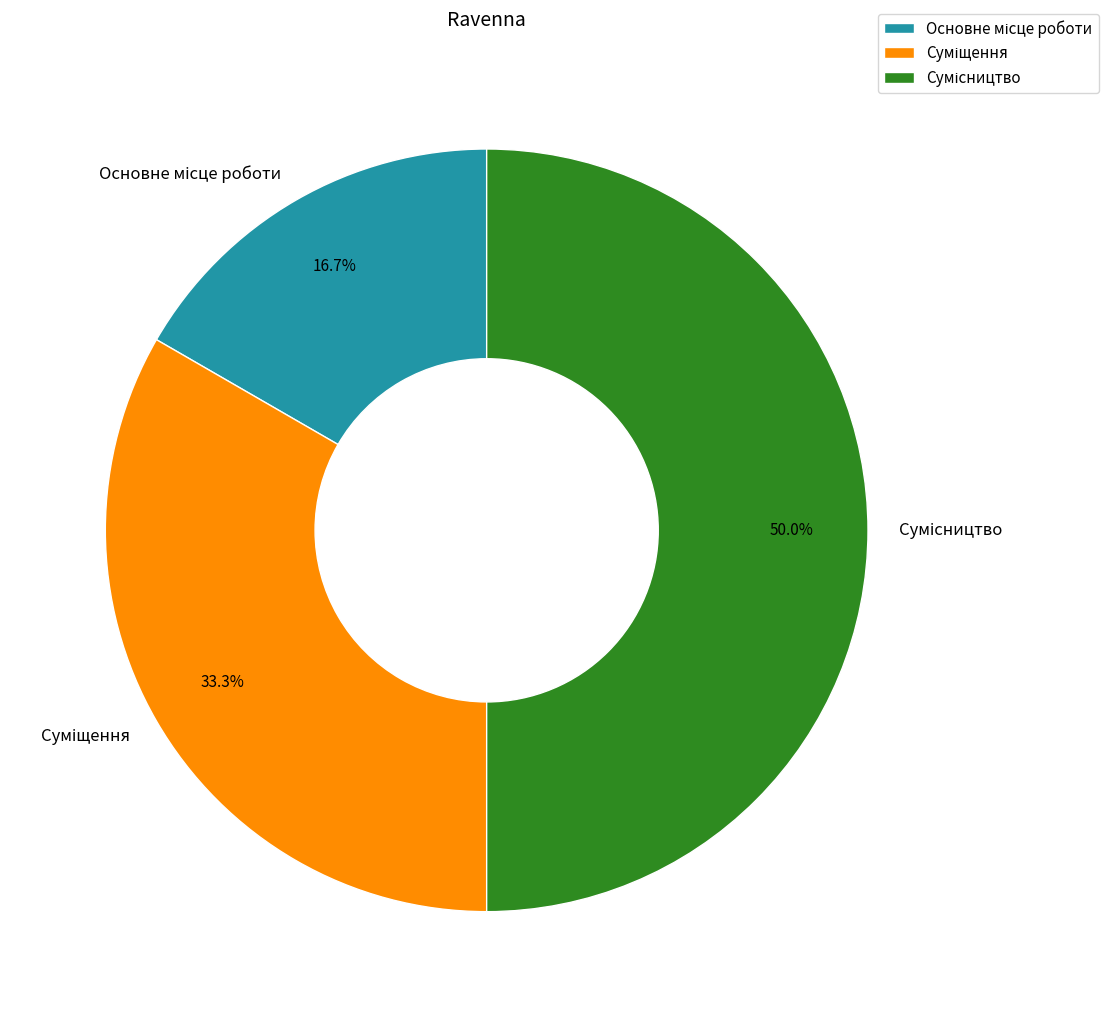

Rank the categories by value from highest to lowest.

Сумісництво, Суміщення, Основне місце роботи